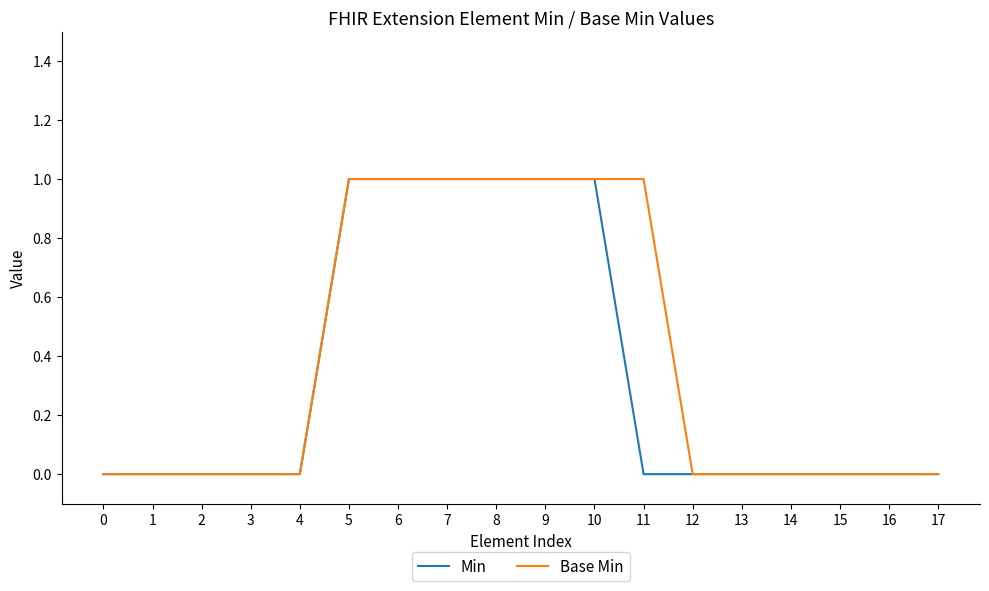

The Base Min series shows 0 at 1. True or false?

True